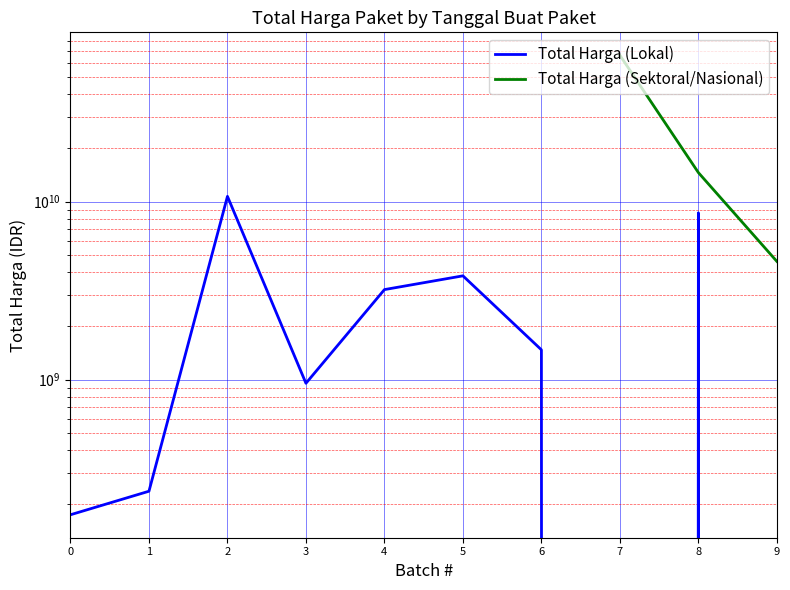

Count the number of categories in the chart.

10